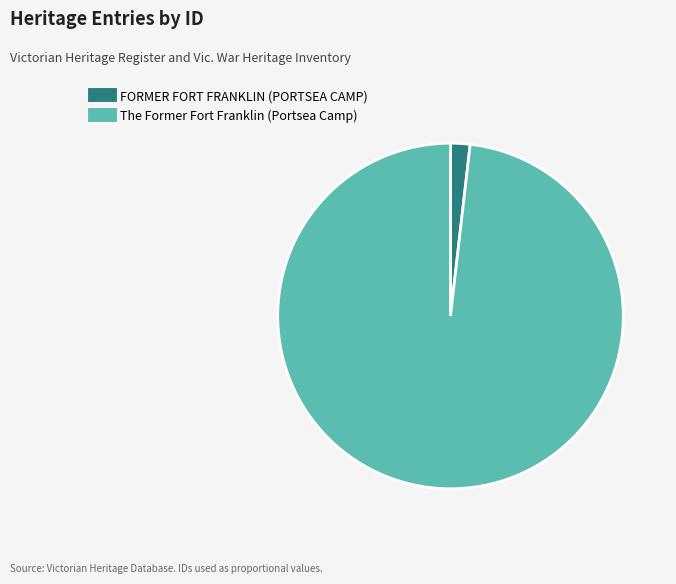

Count the number of slices in the pie.

2